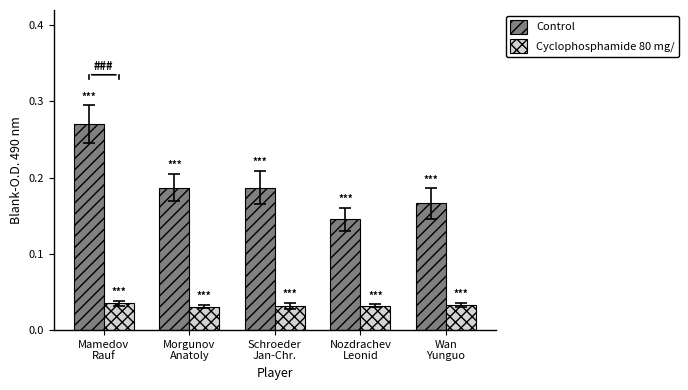

Are the bars grouped side by side (vs. stacked)?

Yes